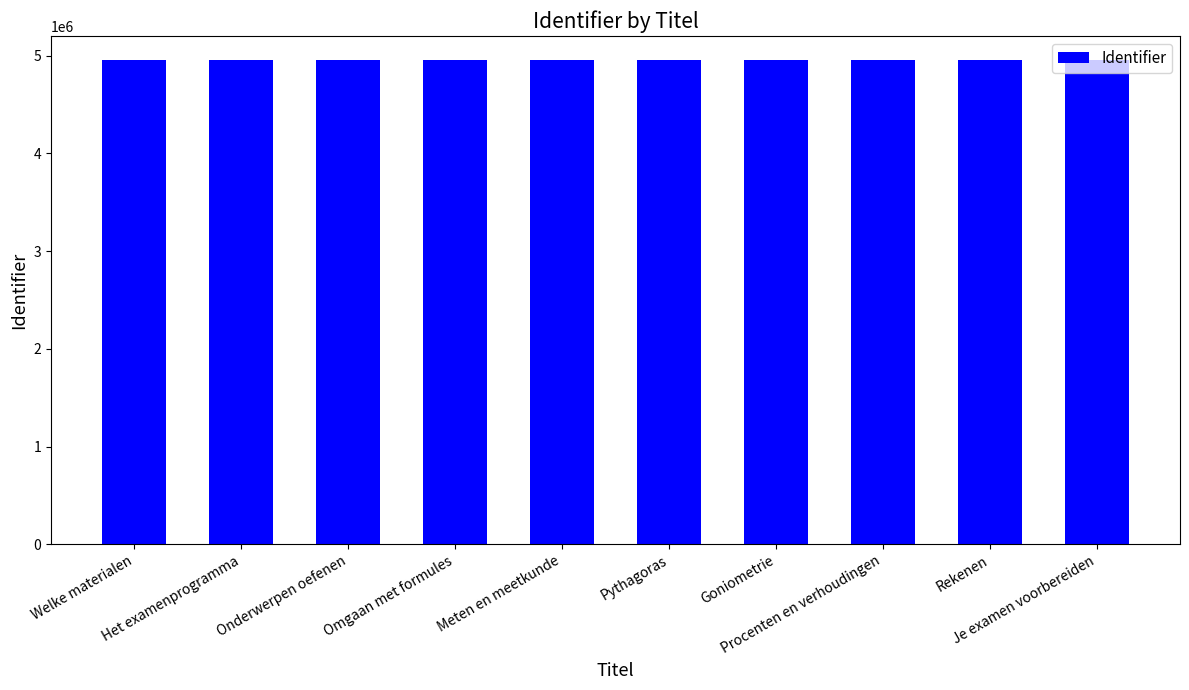

What is the value of the 10th bar from the left?

4953902